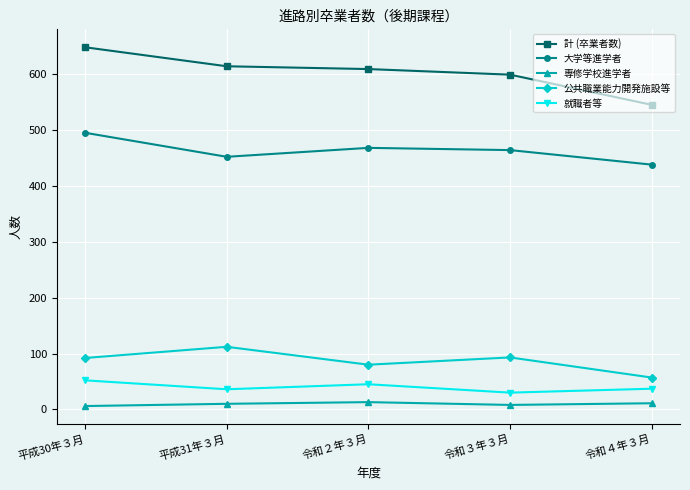

What is the difference between the highest and lowest values at 令和２年３月?

596